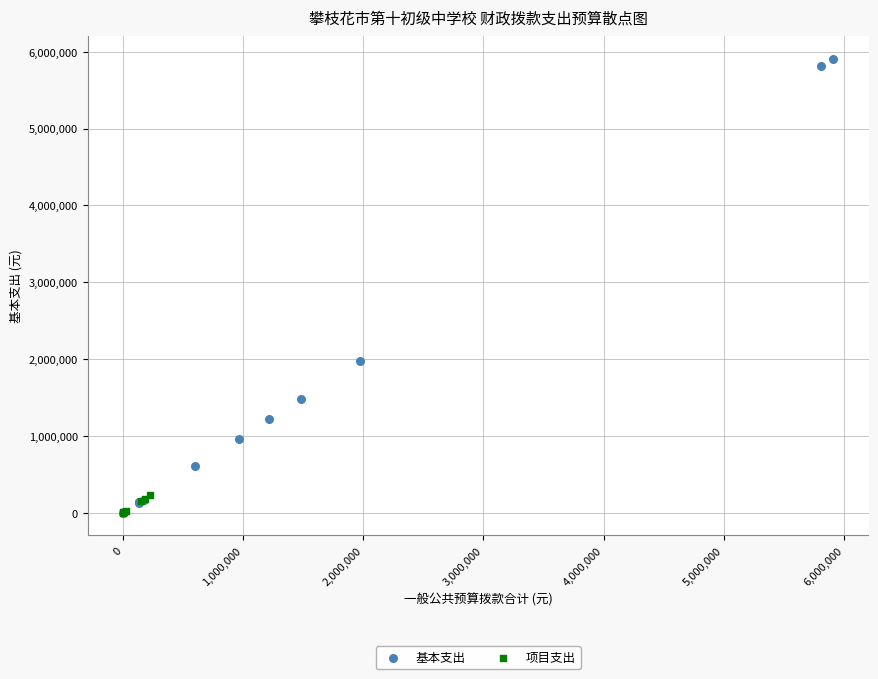

Which series has the widest spread of Y values?

基本支出